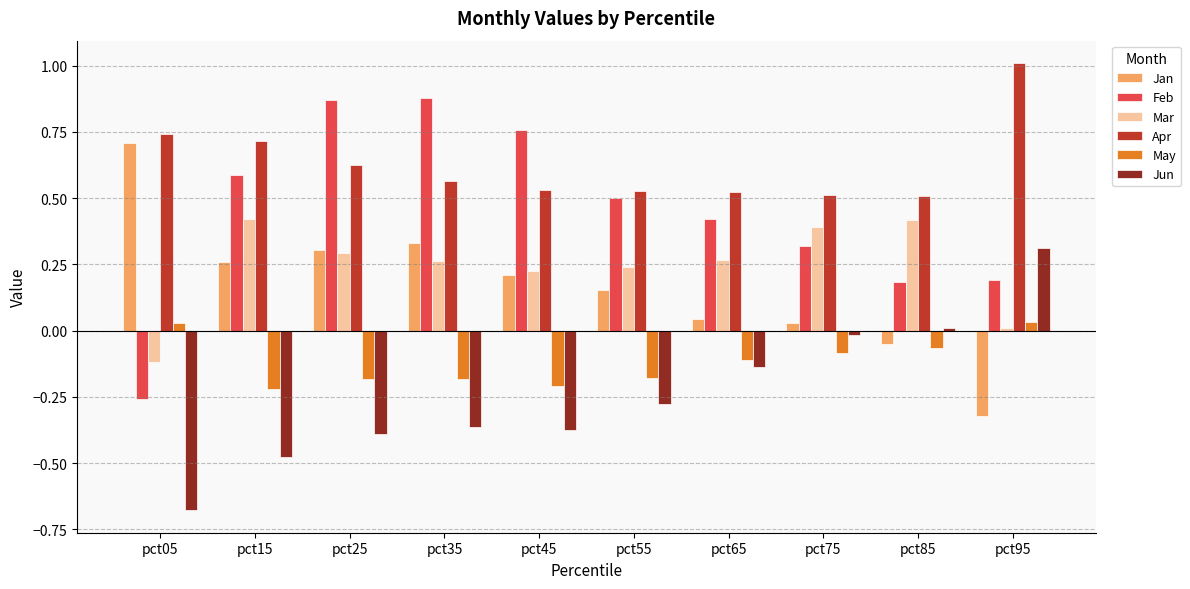

Where does the Jan series first go above 0?

pct05